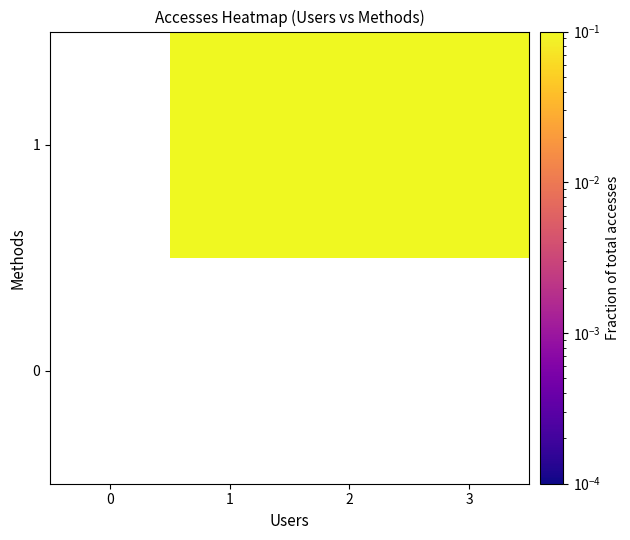

How many data points does each series have?

4